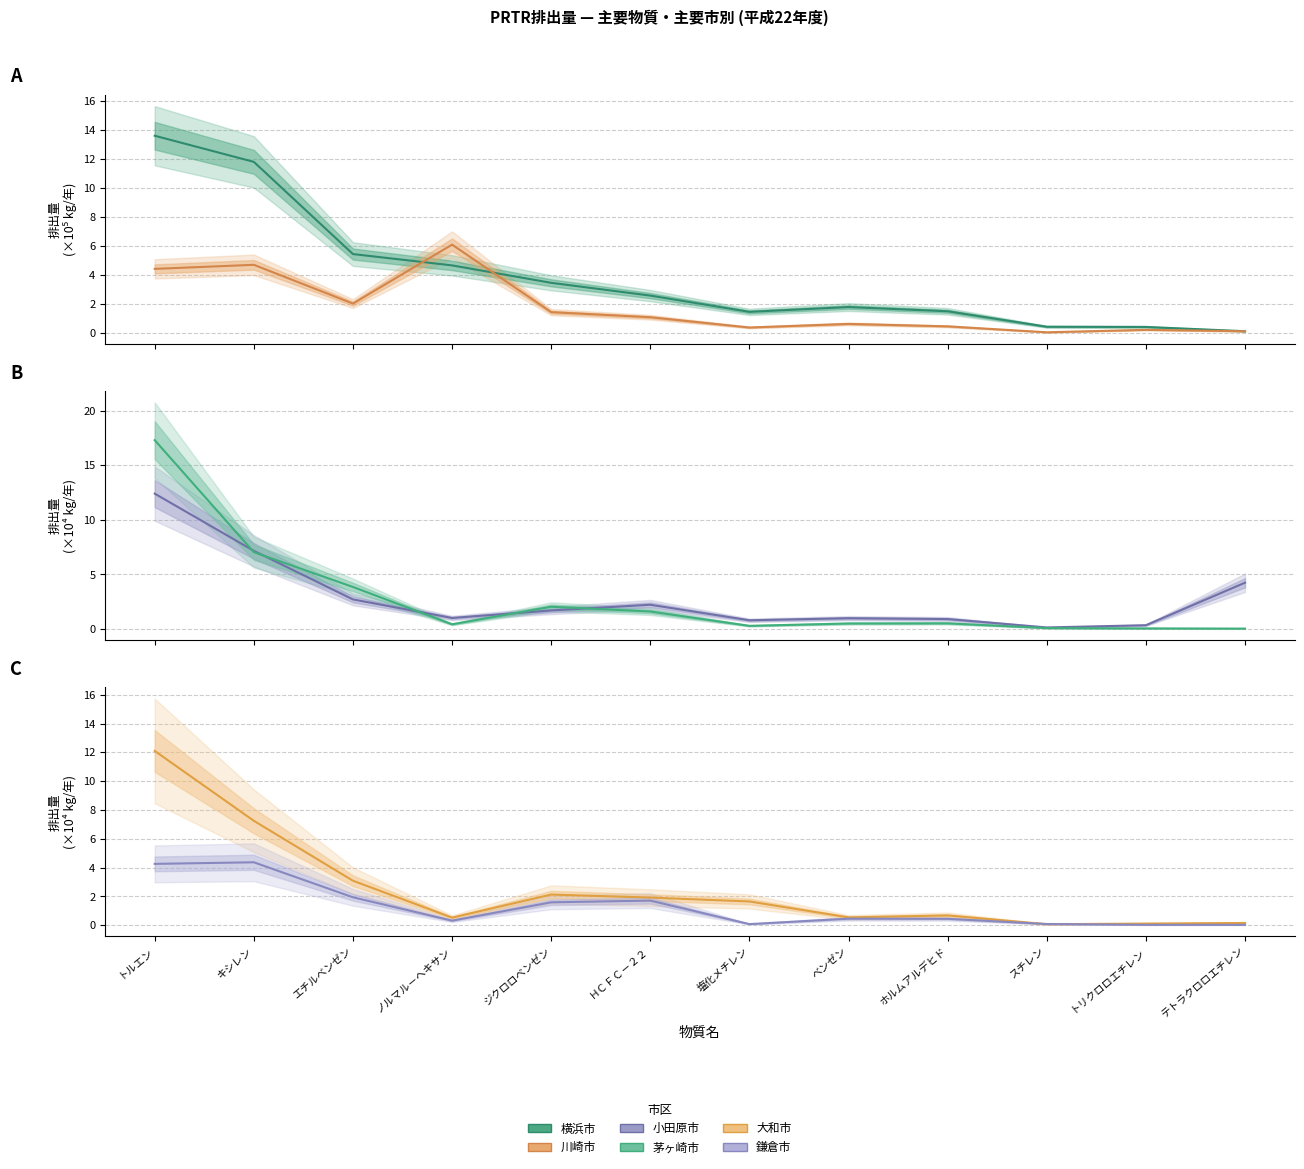

List the series in order of their peak value, highest first.

茅ヶ崎市, 横浜市, 小田原市, 大和市, 川崎市, 鎌倉市